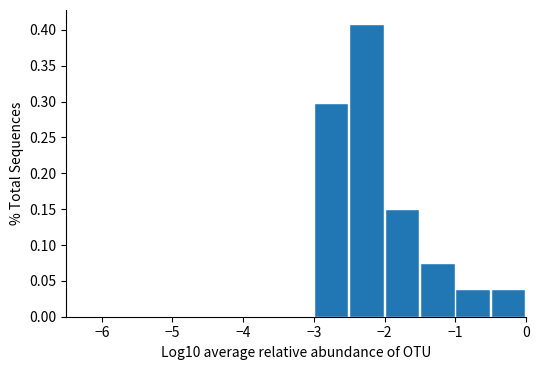

Reading left to right, list every bar in this chart as the range it spans on the x-axis followed by its height. The values are not printed on the chart, so give them approximately, as read against the axis.

-6.5 to -6.0: 0
-6.0 to -5.5: 0
-5.5 to -5.0: 0
-5.0 to -4.5: 0
-4.5 to -4.0: 0
-4.0 to -3.5: 0
-3.5 to -3.0: 0
-3.0 to -2.5: 0.295
-2.5 to -2.0: 0.405
-2.0 to -1.5: 0.150
-1.5 to -1.0: 0.075
-1.0 to -0.5: 0.035
-0.5 to 0.0: 0.035